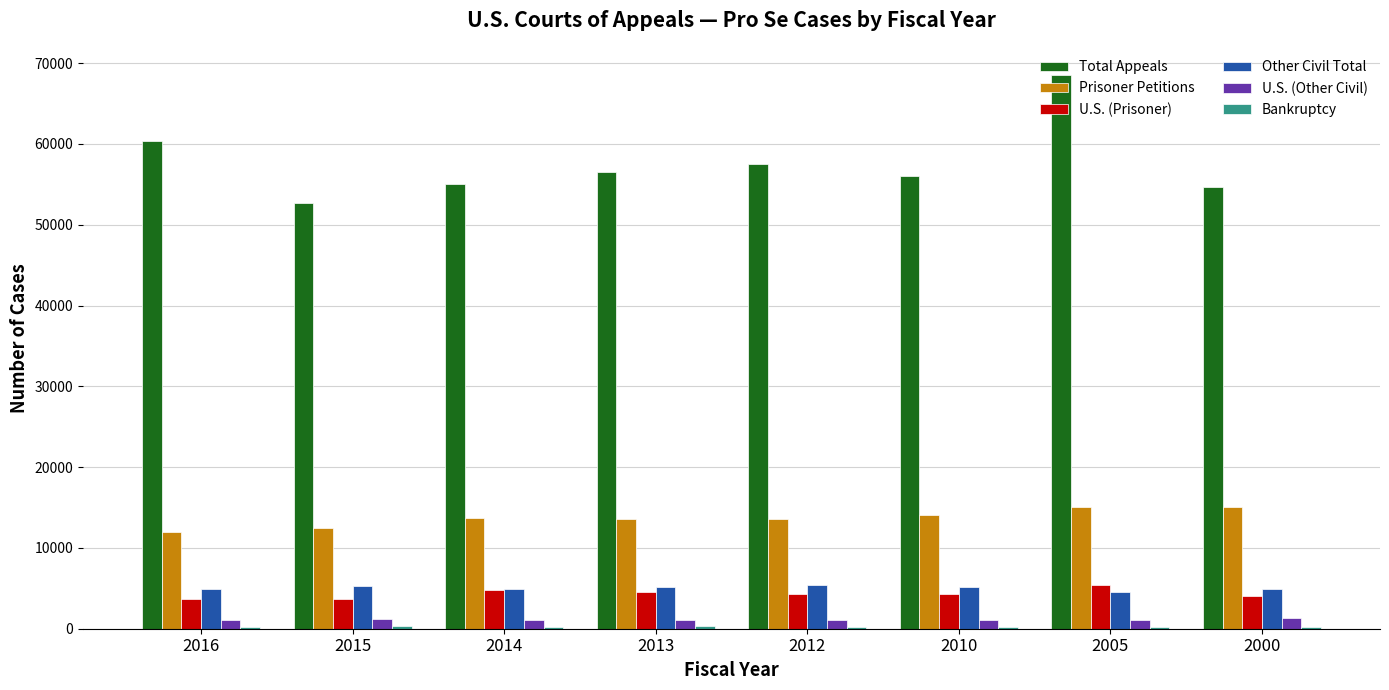

At which category does the chart reach its peak across all series?

2005